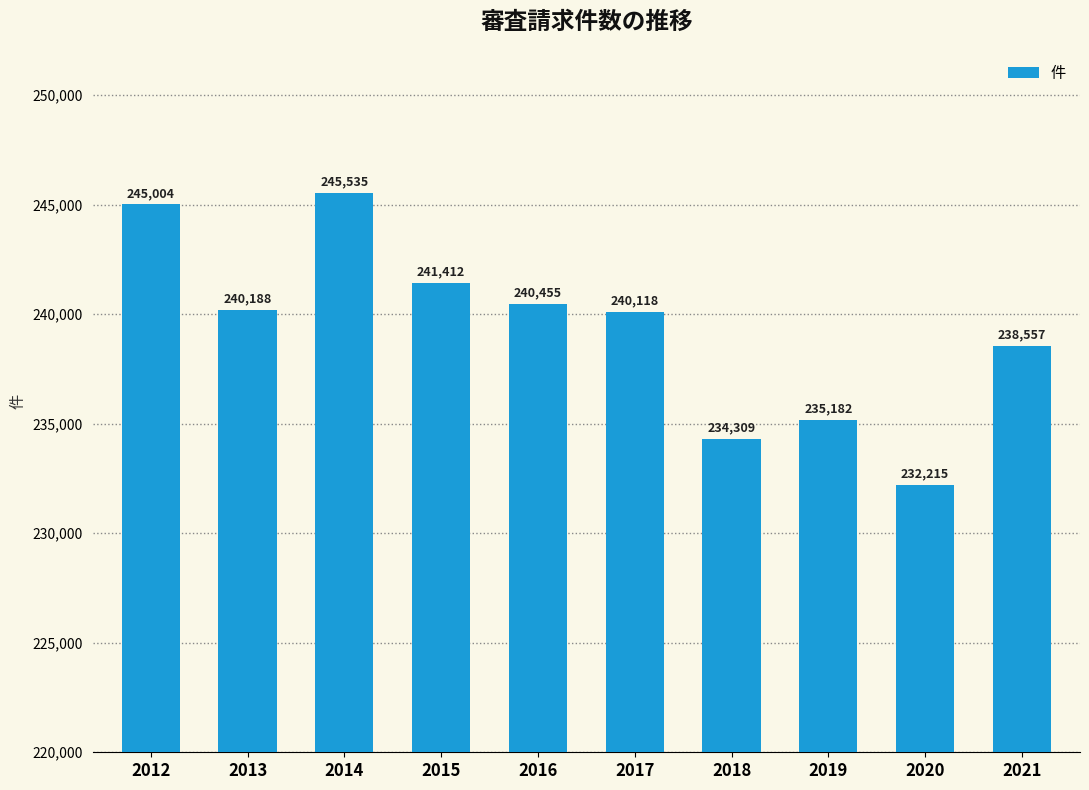

True or false: the data shows 240188 at 2013.

True